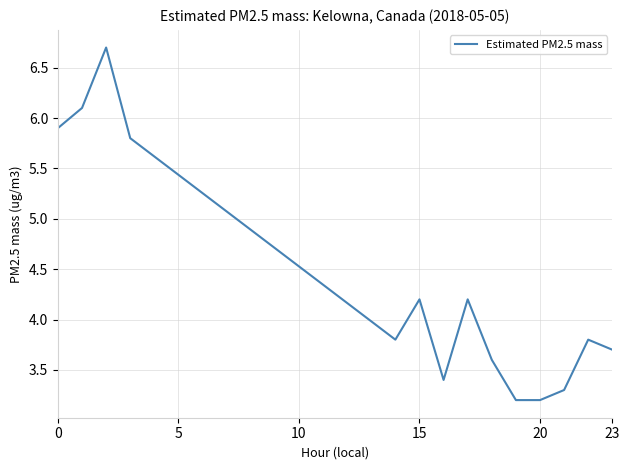

What is the smallest value displayed?

3.2